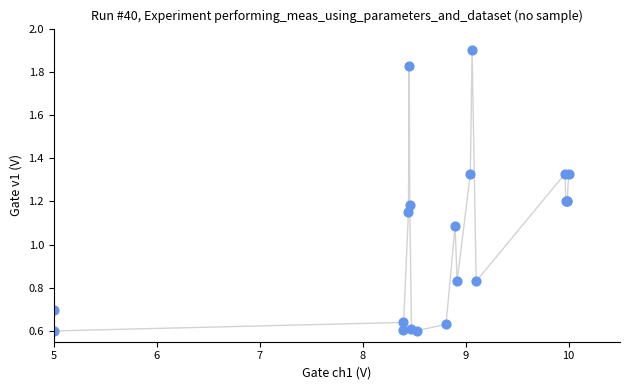

What Y value in the scatter plot is closest to 1?

1.1